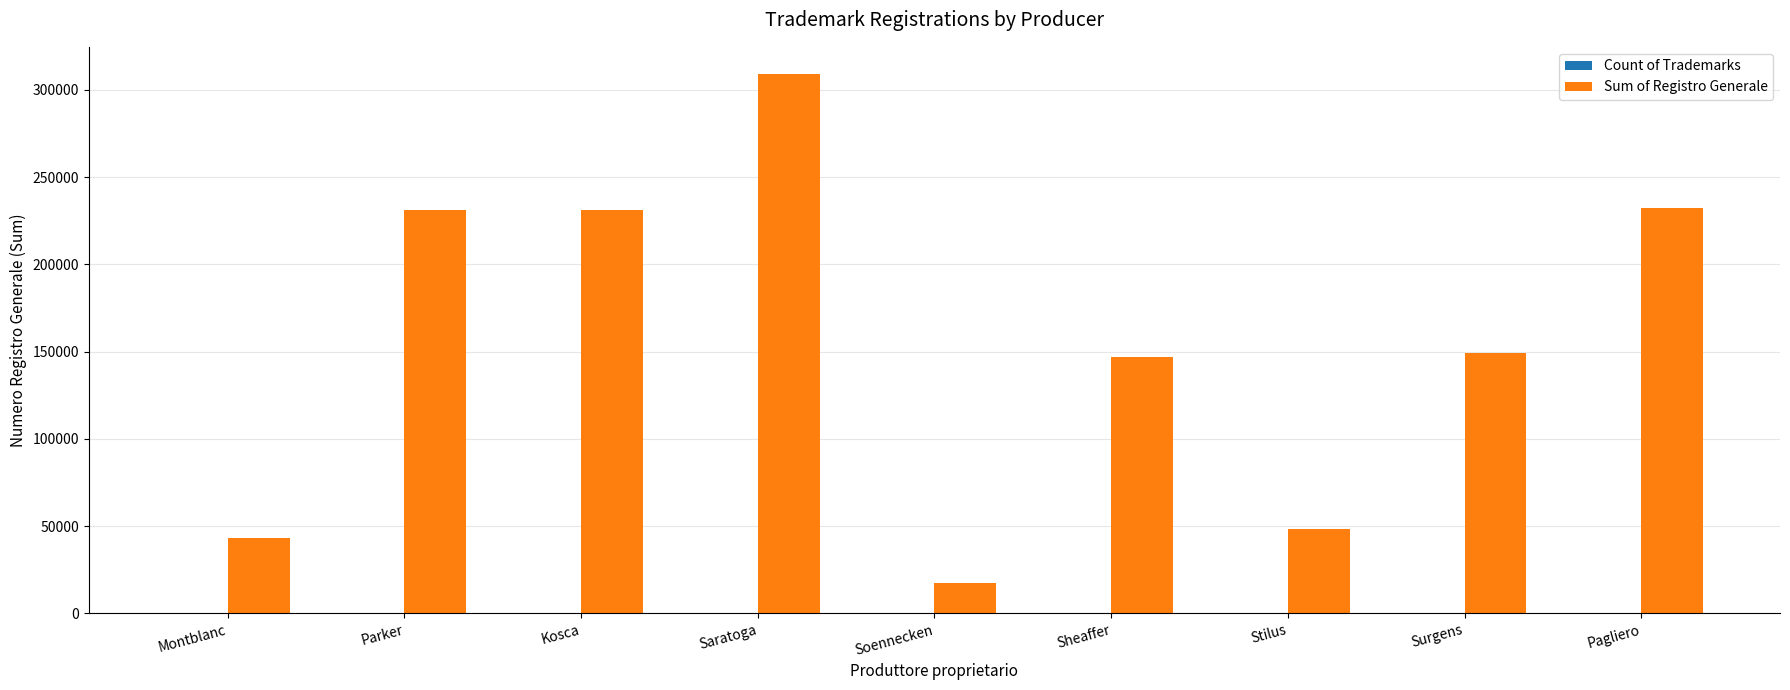

What is the maximum value shown in the chart?

309244